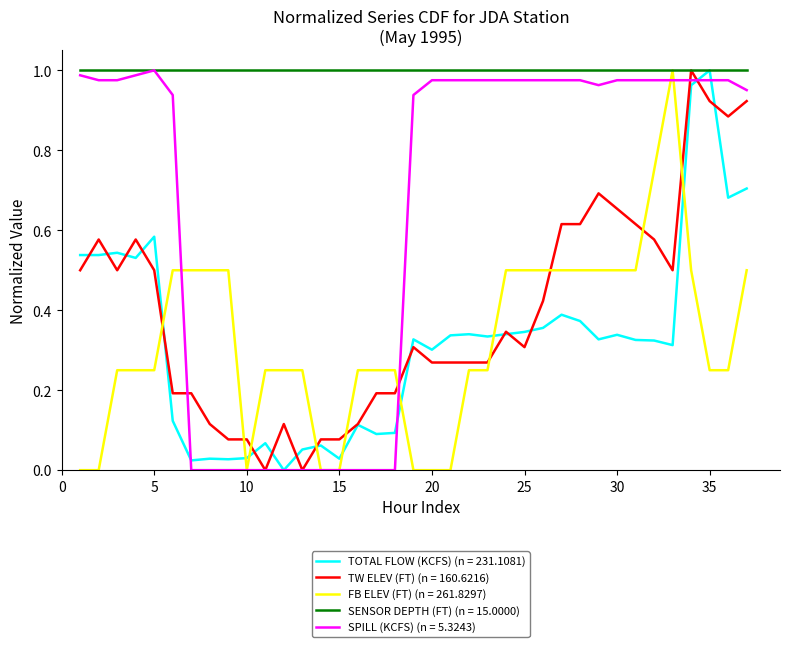

Which series has the largest total across all categories?

SENSOR DEPTH (FT) (n = 15.0000)